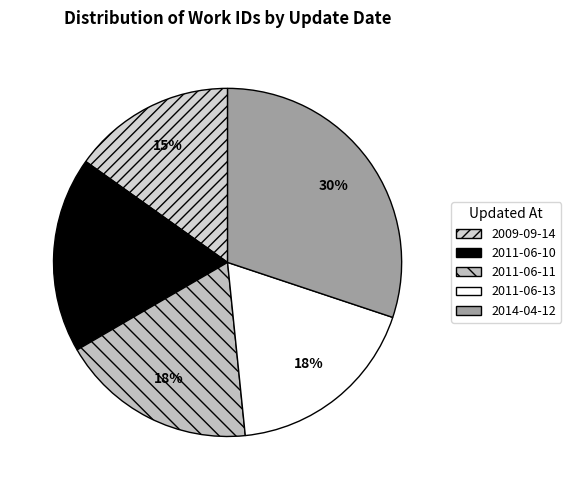

To the nearest percent, what is the average slice percentage?

20%